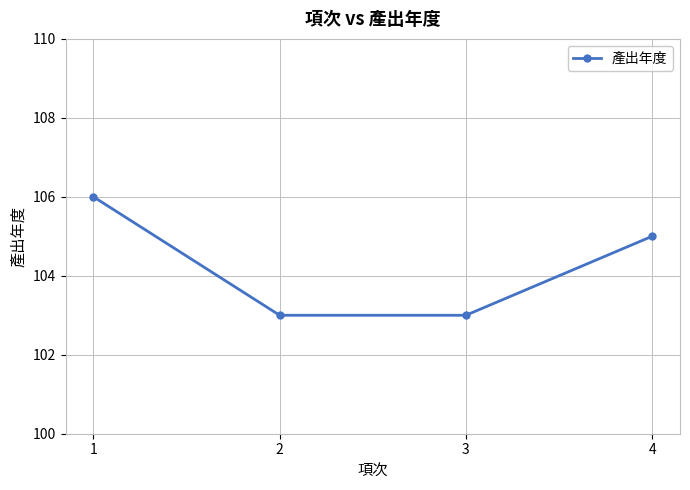

How many values are below 105?

2